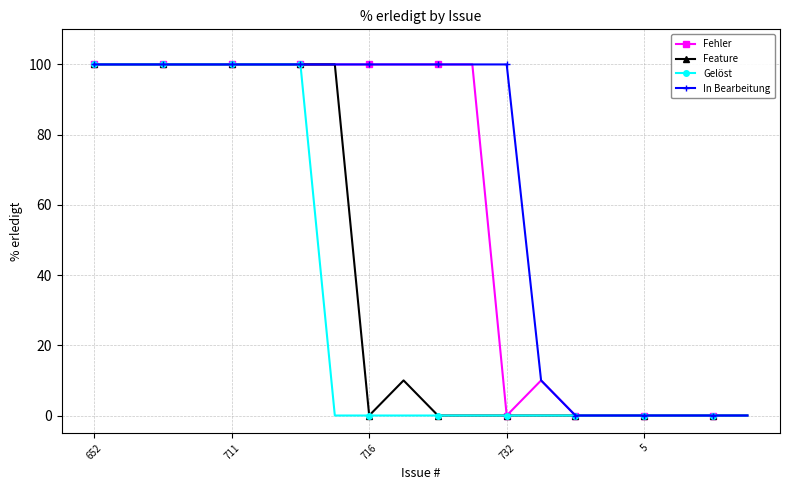

What is the greatest value displayed?

100